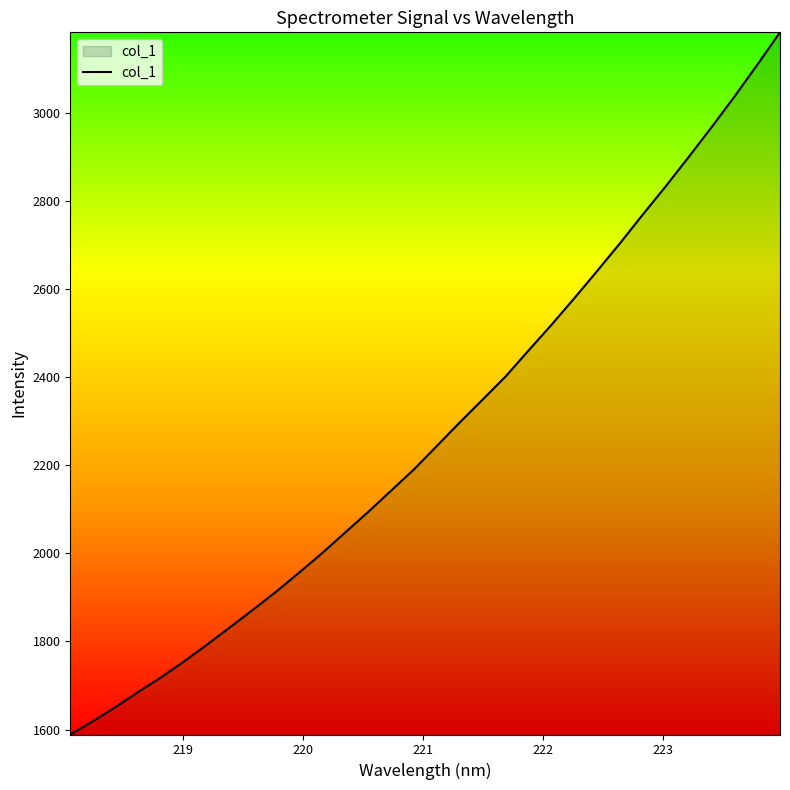

What is the difference between the maximum and minimum values?

1594.2